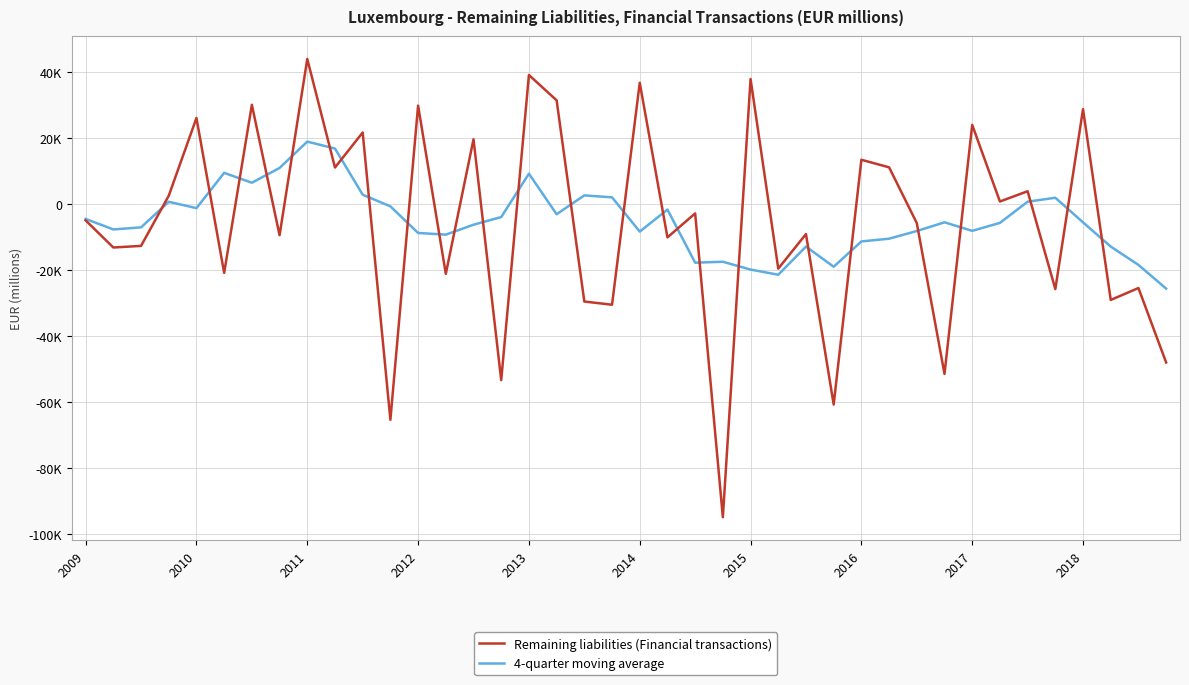

List the series in order of their overall mean, lowest first.

Remaining liabilities (Financial transactions), 4-quarter moving average